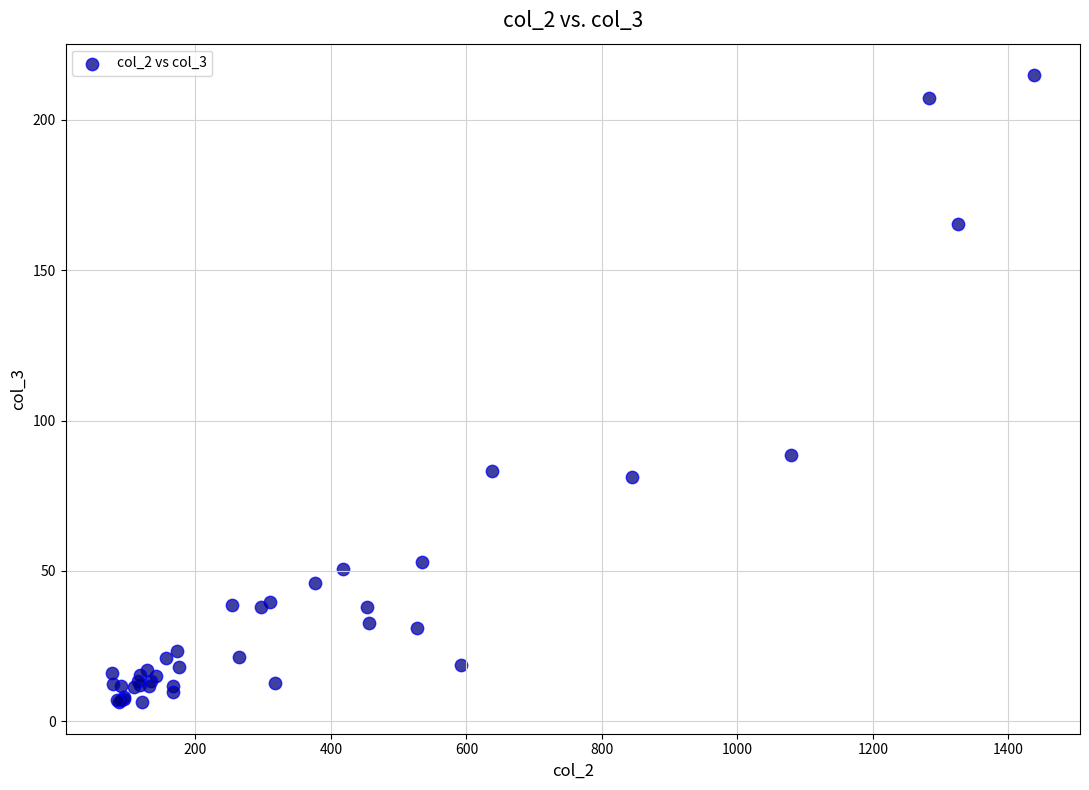

What Y value in the scatter plot is closest to 110?

88.7